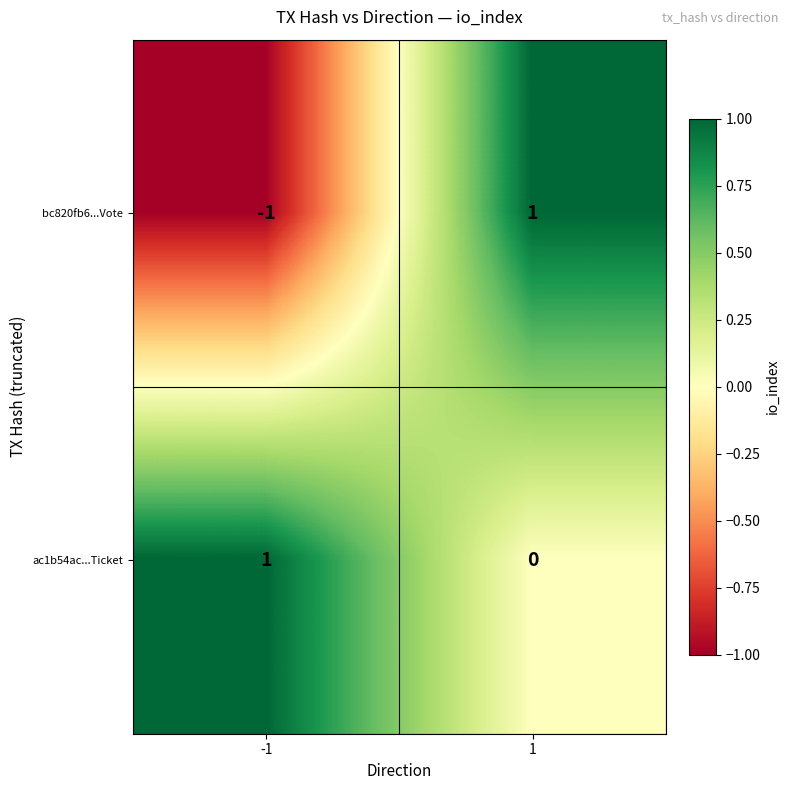

List the labels in order of bc820fb6...Vote value, smallest first.

-1, 1